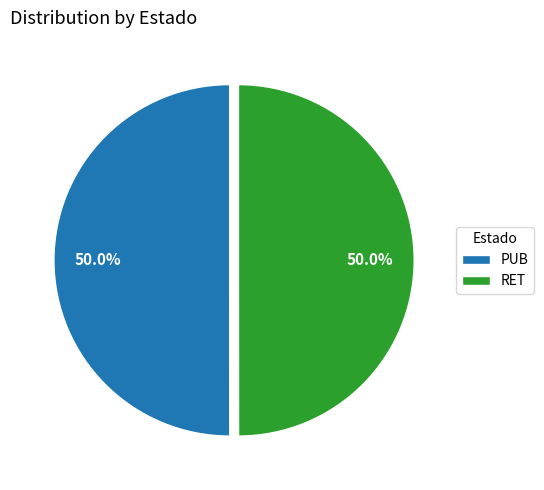

To the nearest percent, what percentage of the pie is PUB?

50%